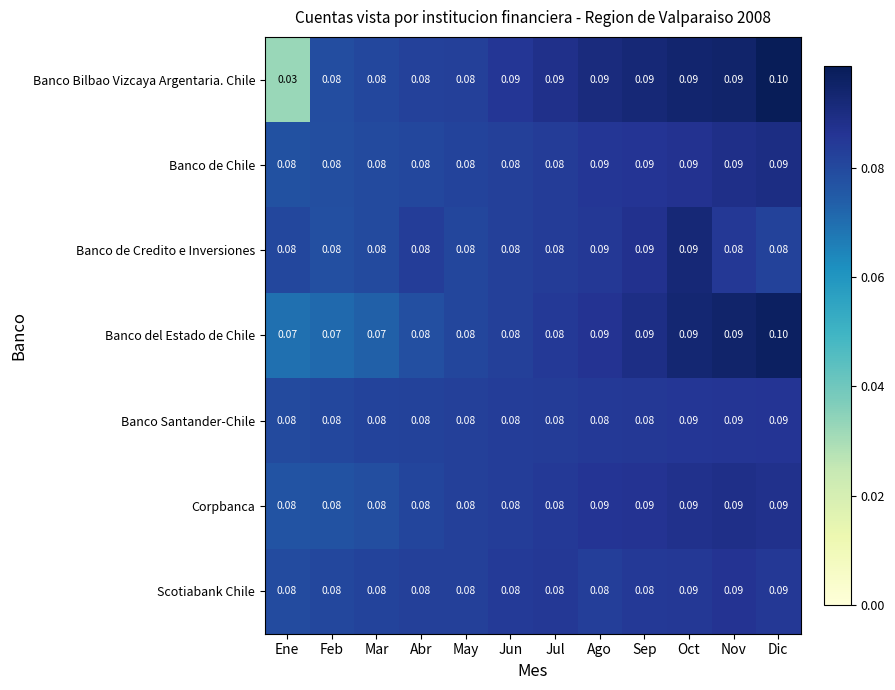

Which label corresponds to the largest value in the chart?

Dic